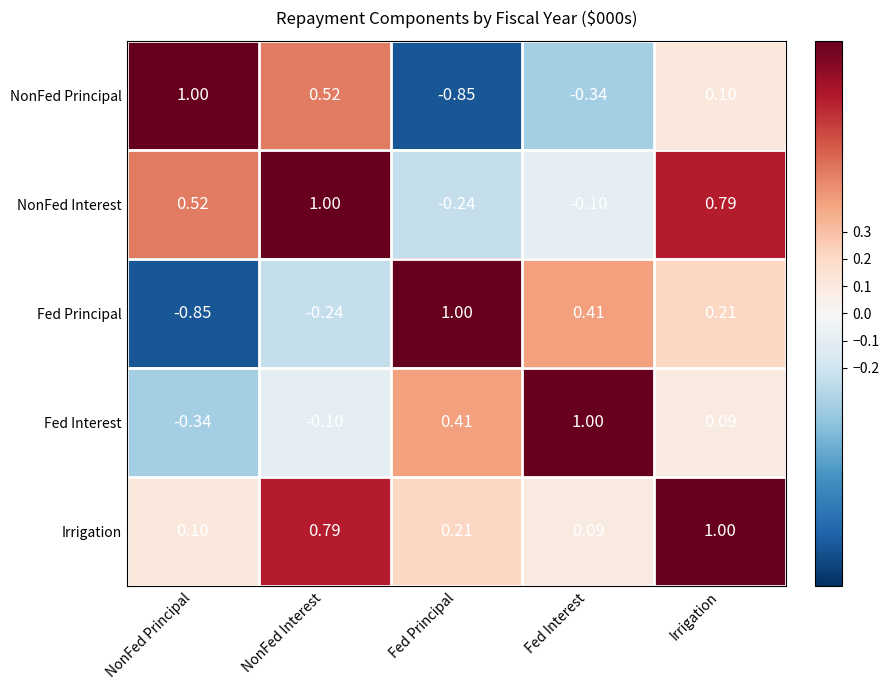

At which label does NonFed Interest first exceed 0?

NonFed Principal